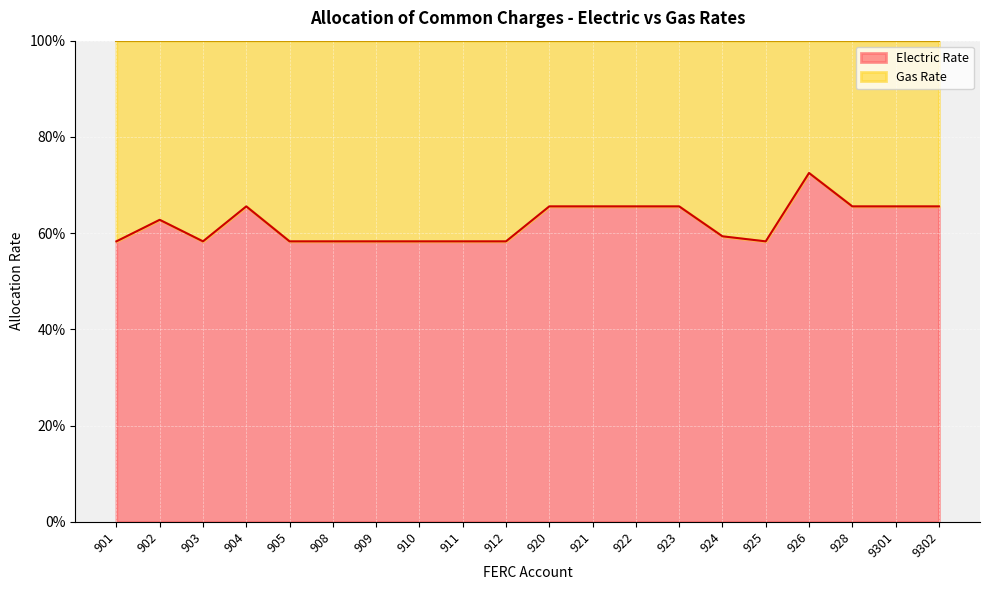

The value at 924 is 0.6. True or false?

True